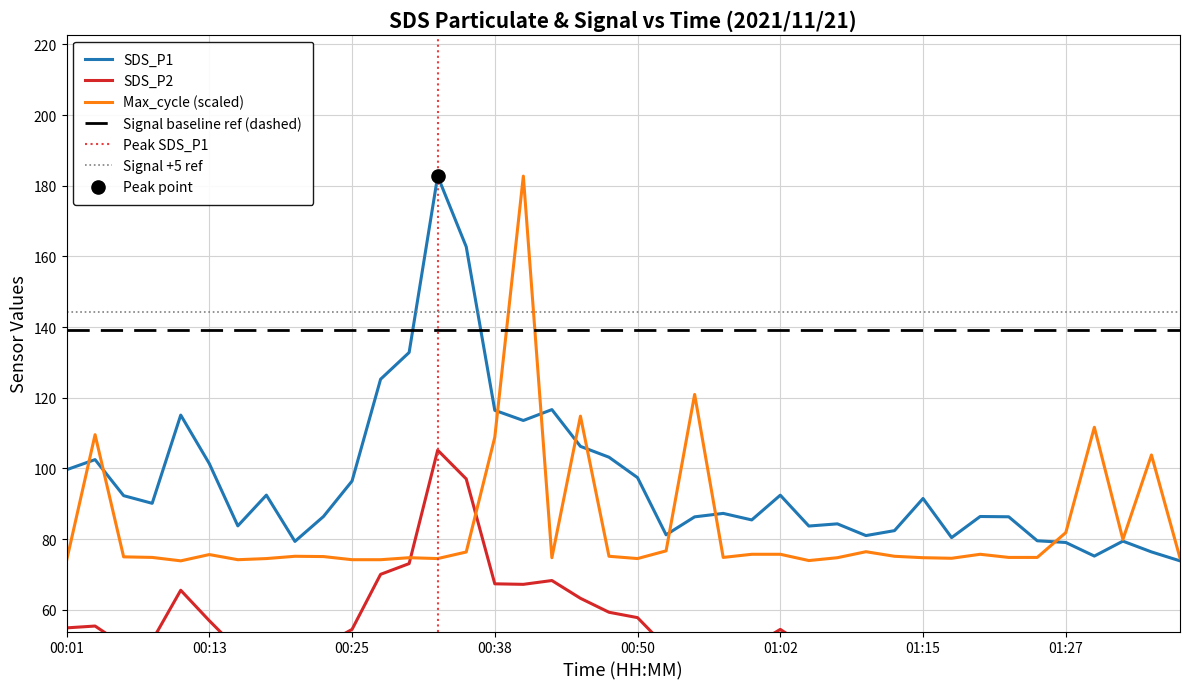

At how many categories does at least one series exceed 169?

2